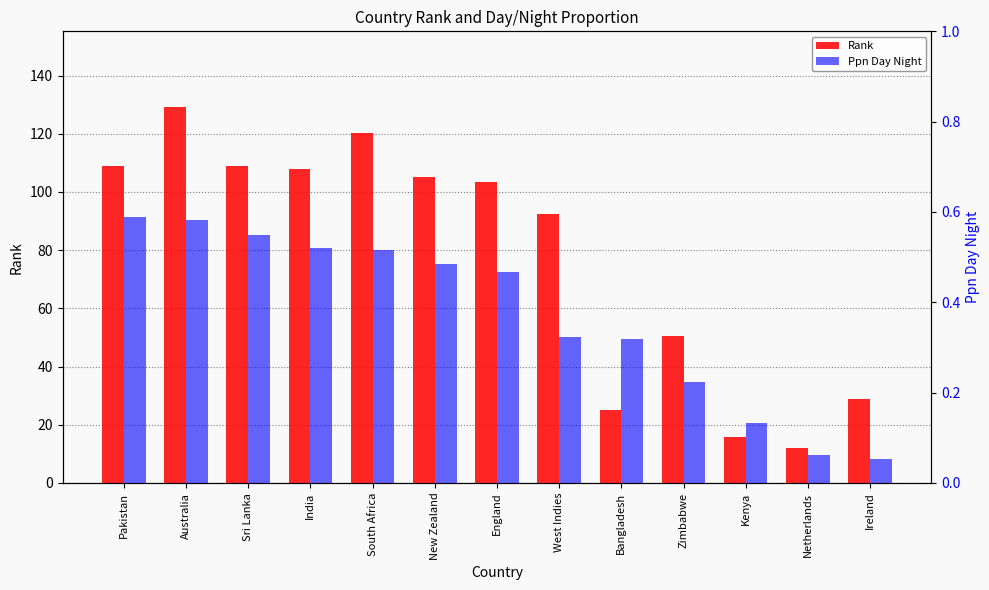

At how many categories does at least one series exceed 126?

1